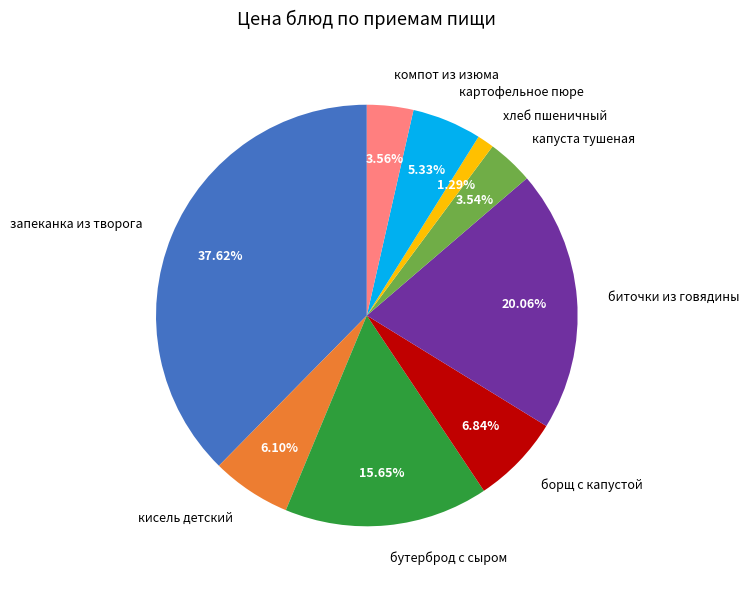

Which category has the biggest portion of the pie?

запеканка из творога